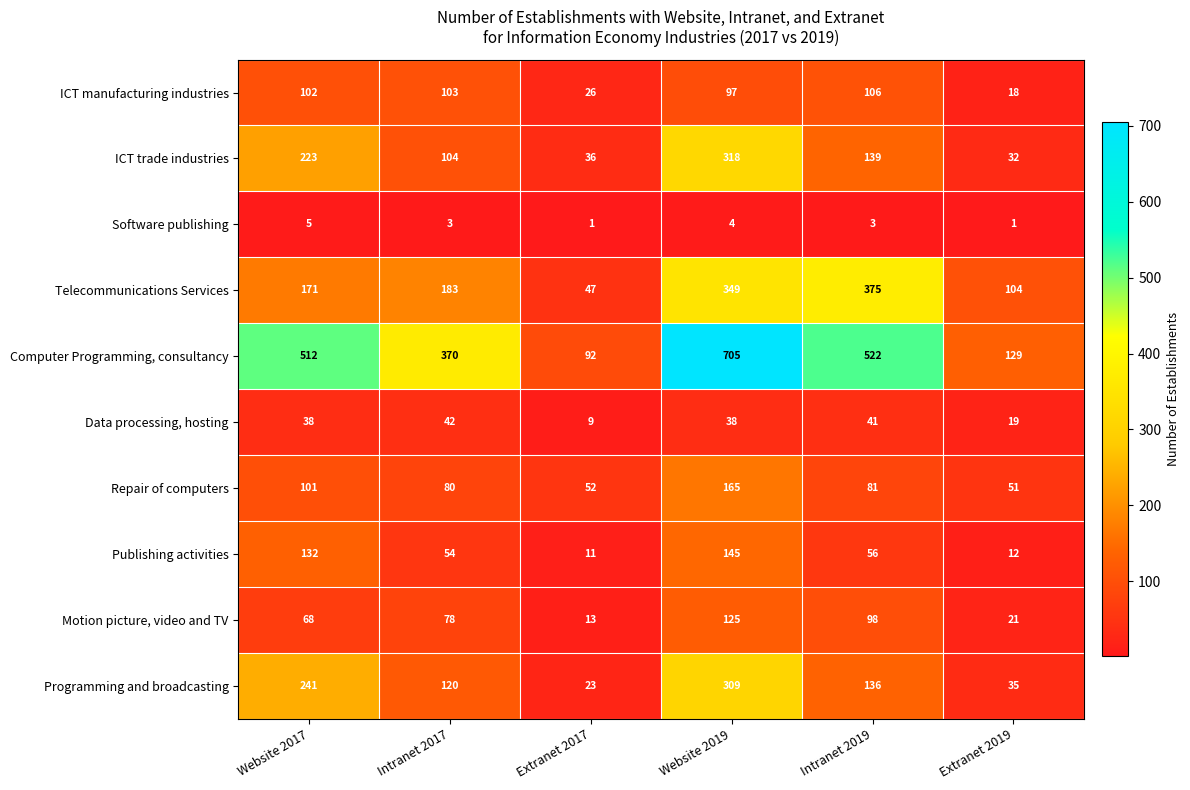

List the series in order of their peak value, lowest first.

Software publishing, Data processing, hosting, ICT manufacturing industries, Motion picture, video and TV, Publishing activities, Repair of computers, Programming and broadcasting, ICT trade industries, Telecommunications Services, Computer Programming, consultancy